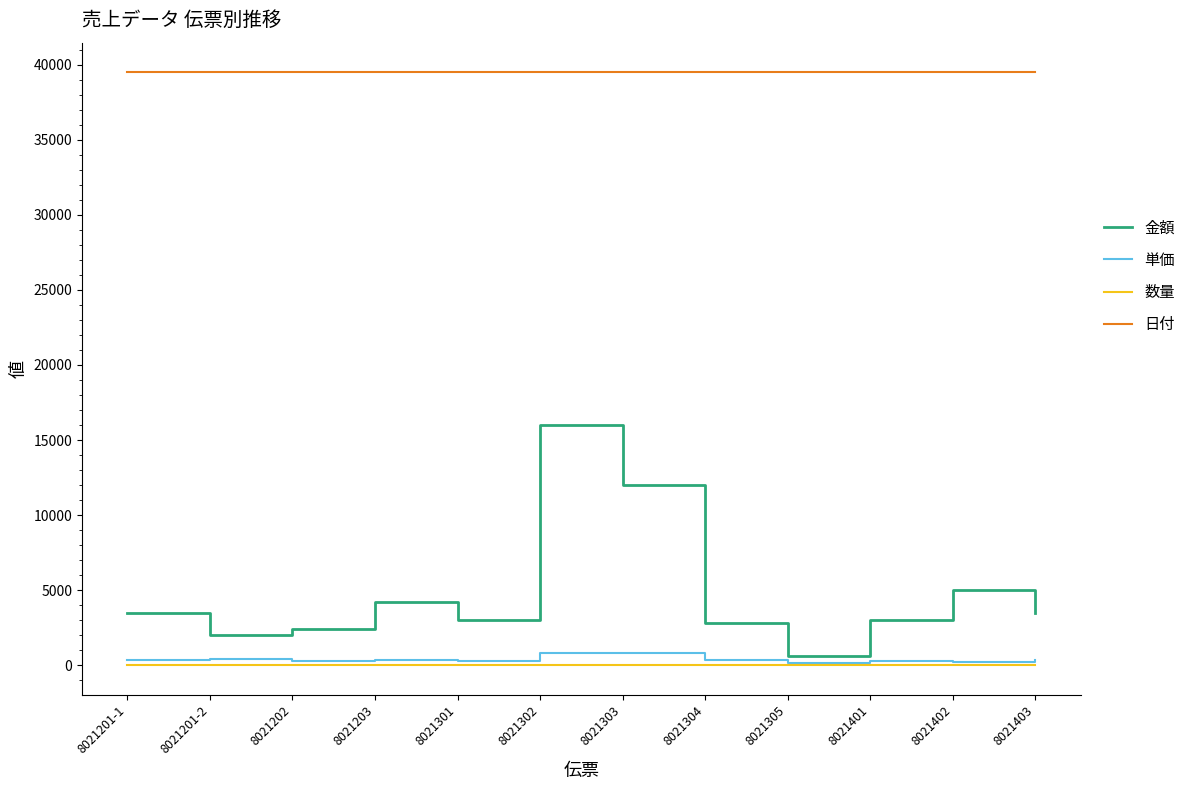

True or false: 日付 and 単価 intersect in this chart.

False